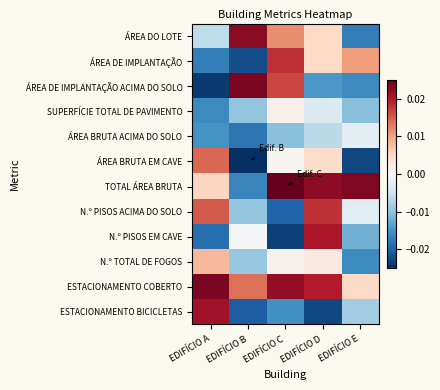

At how many categories does at least one series exceed 0?

5